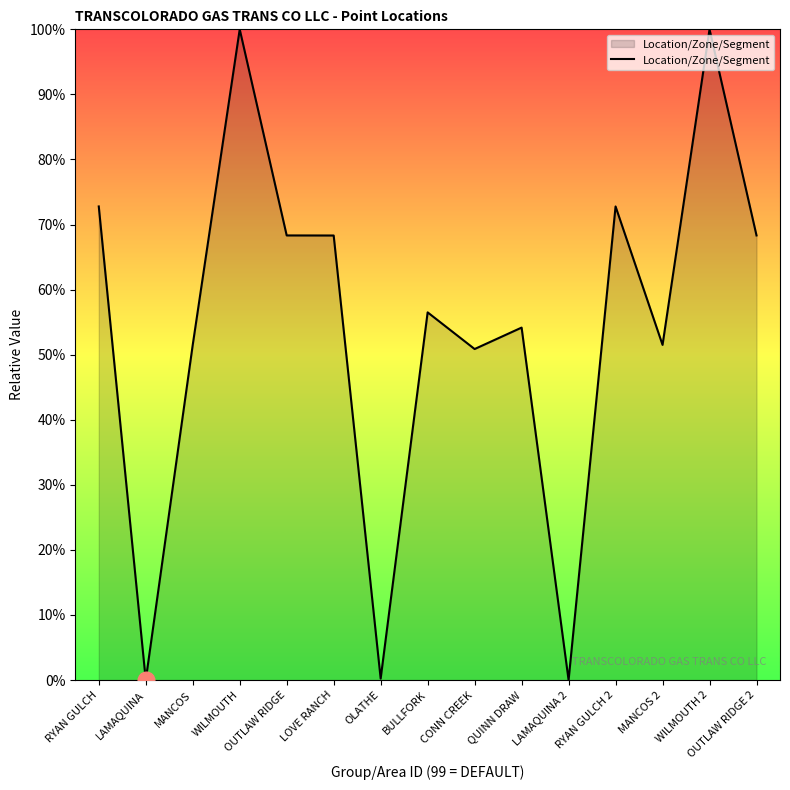

What value does the data have at LOVE RANCH?

68.3